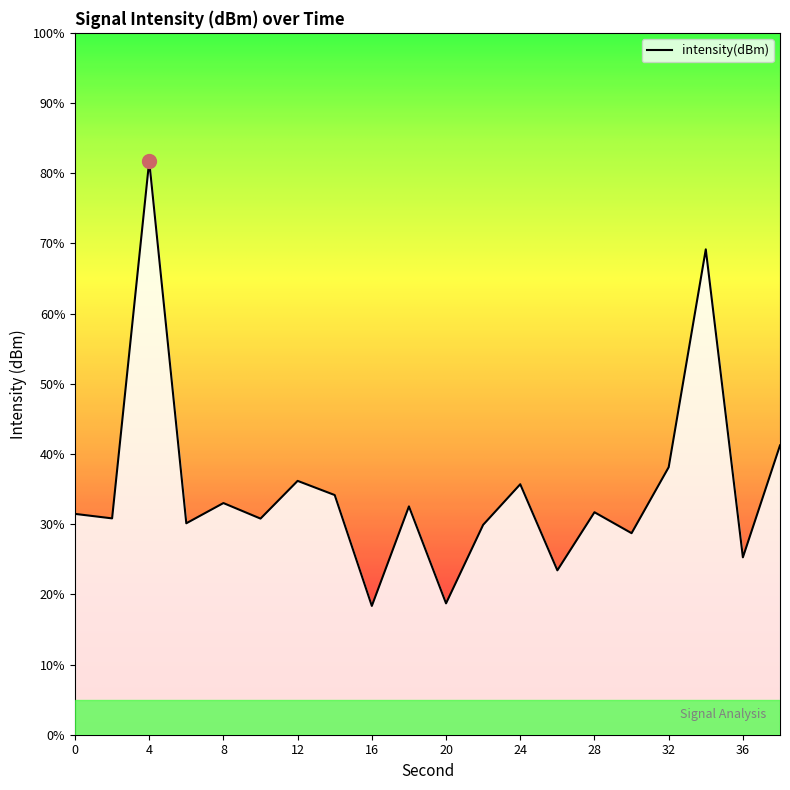

How many data points are less than -130?

13